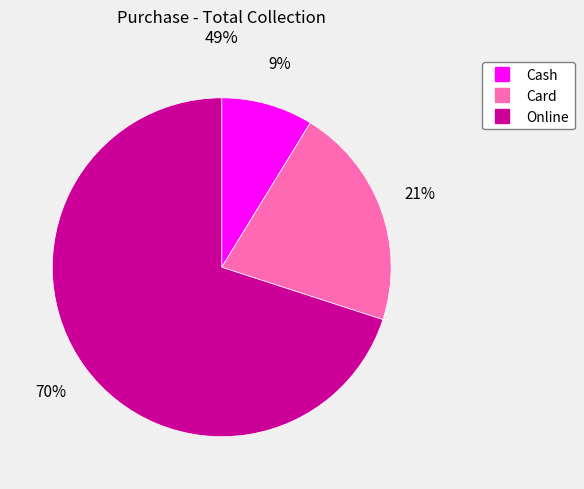

Does Online account for over 50% of the chart?

Yes